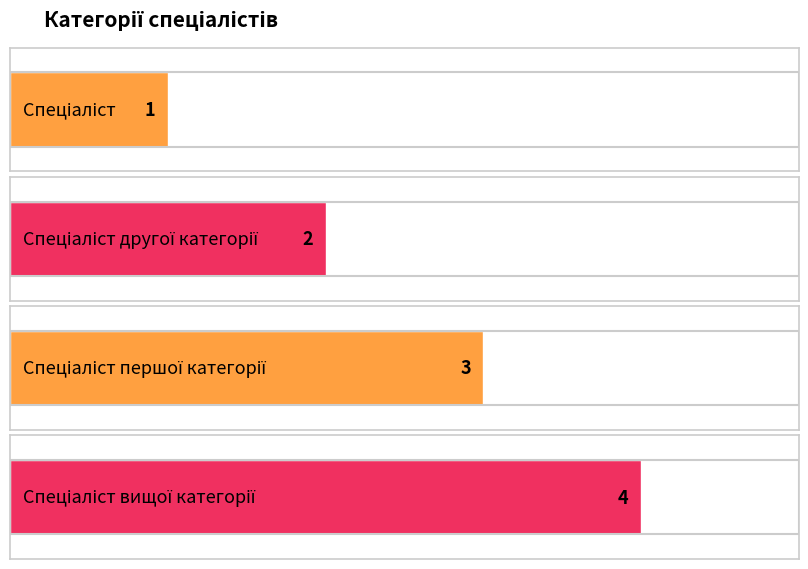

What position from the left is Спеціаліст другої категорії?

2